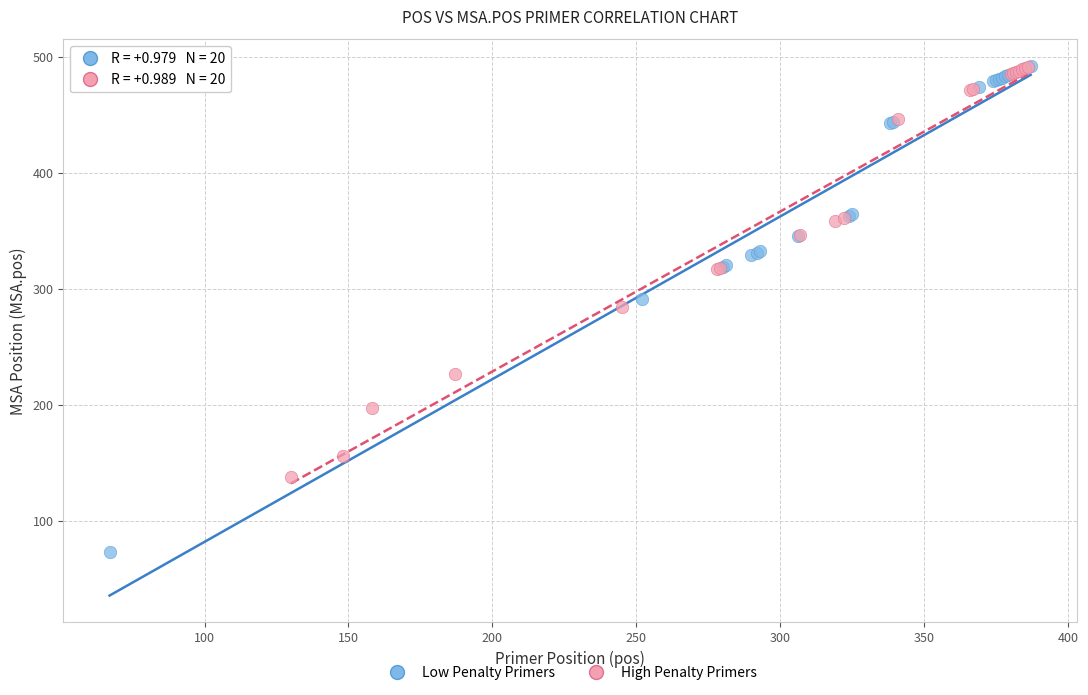

Which series reaches the minimum Y coordinate?

Low Penalty Primers